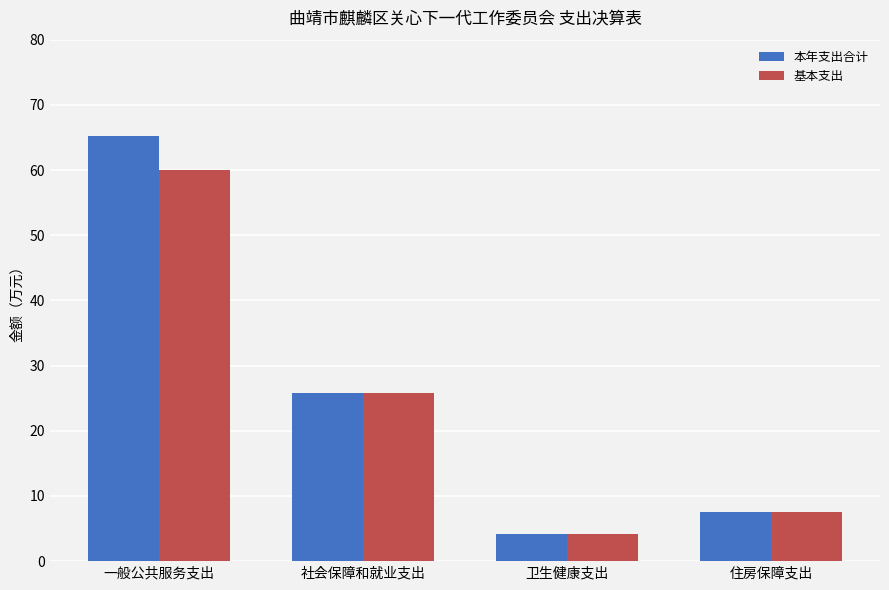

What position from the left is 卫生健康支出?

3